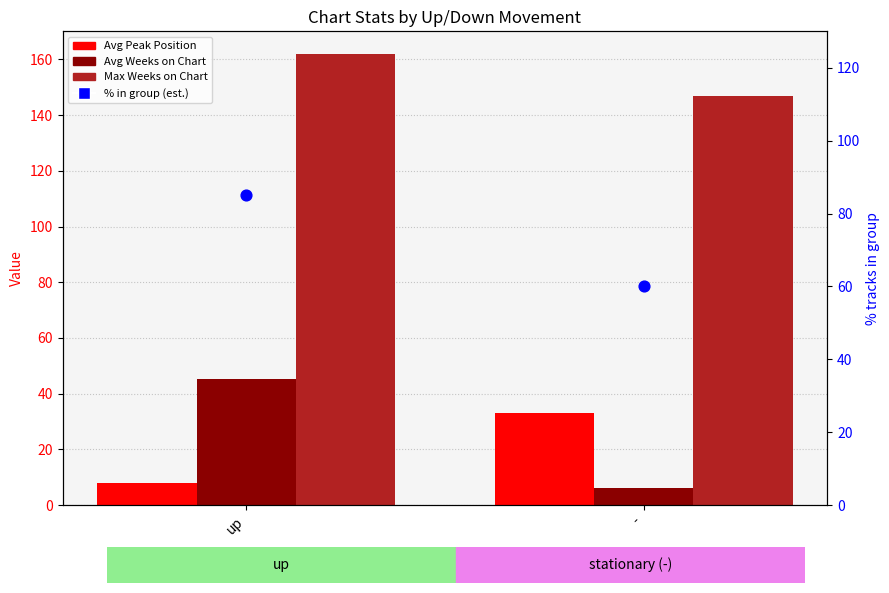

Which series contains the lowest Y value?

Avg Weeks on Chart